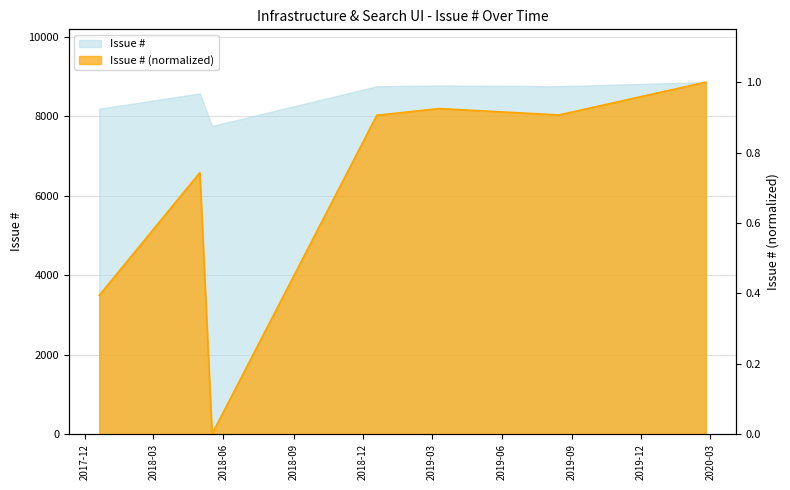

What is the greatest value displayed?

1.0